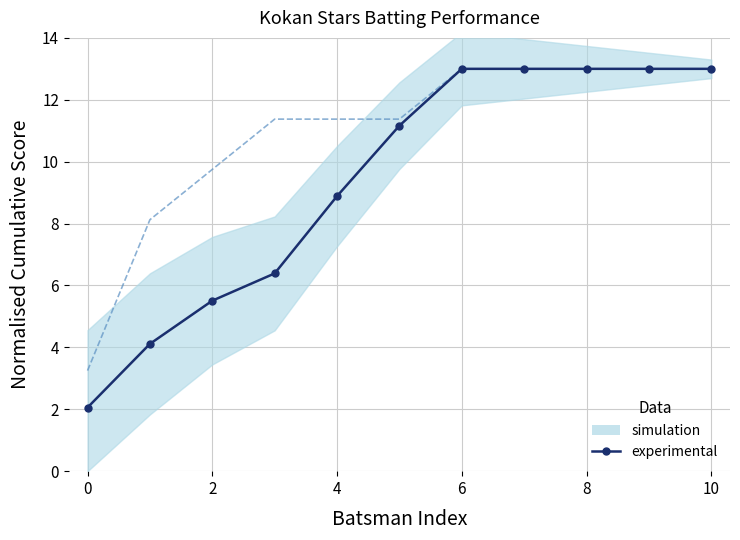

True or false: Runs (cumulative) and Fours (cumulative) intersect in this chart.

False